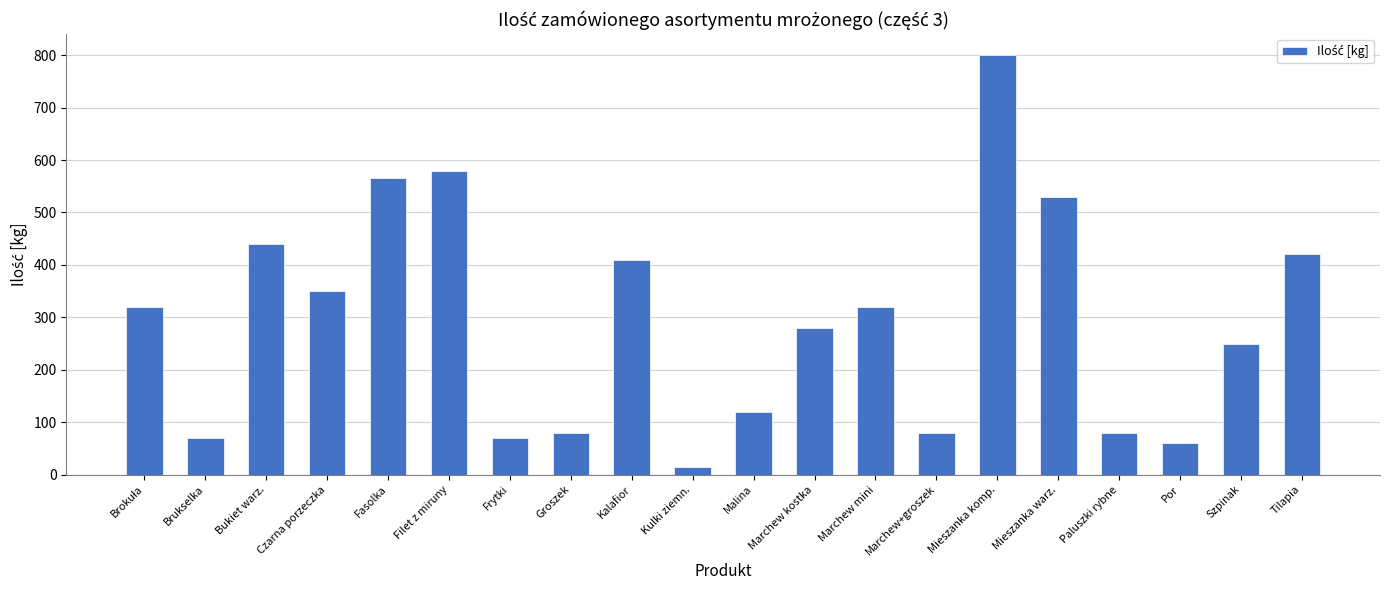

Reading right to left, transcribe all the data shown in this chart.

420	250	60	80	530	800	80	320	280	120	15	410	80	70	580	565	350	440	70	320